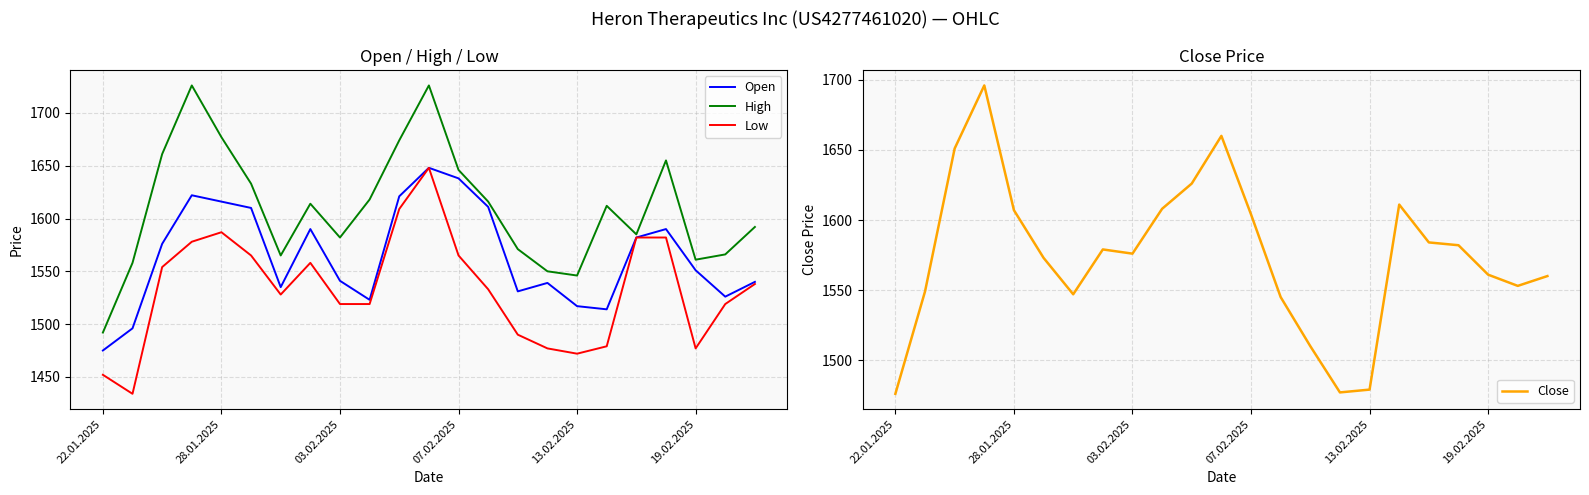

What is the minimum value for High?

1492